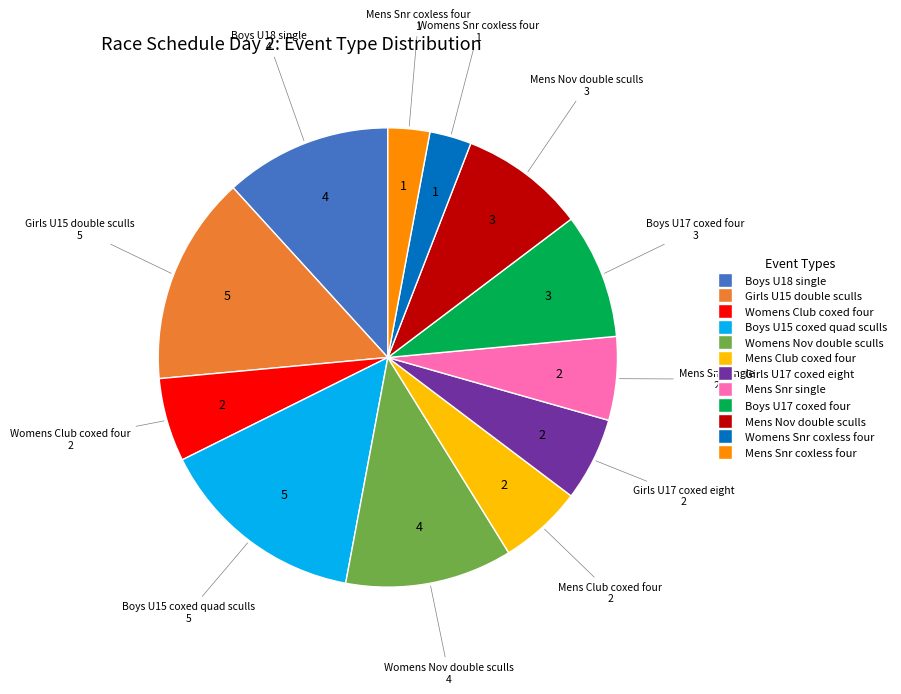

True or false: Girls U15 double sculls accounts for 15% of the total.

True